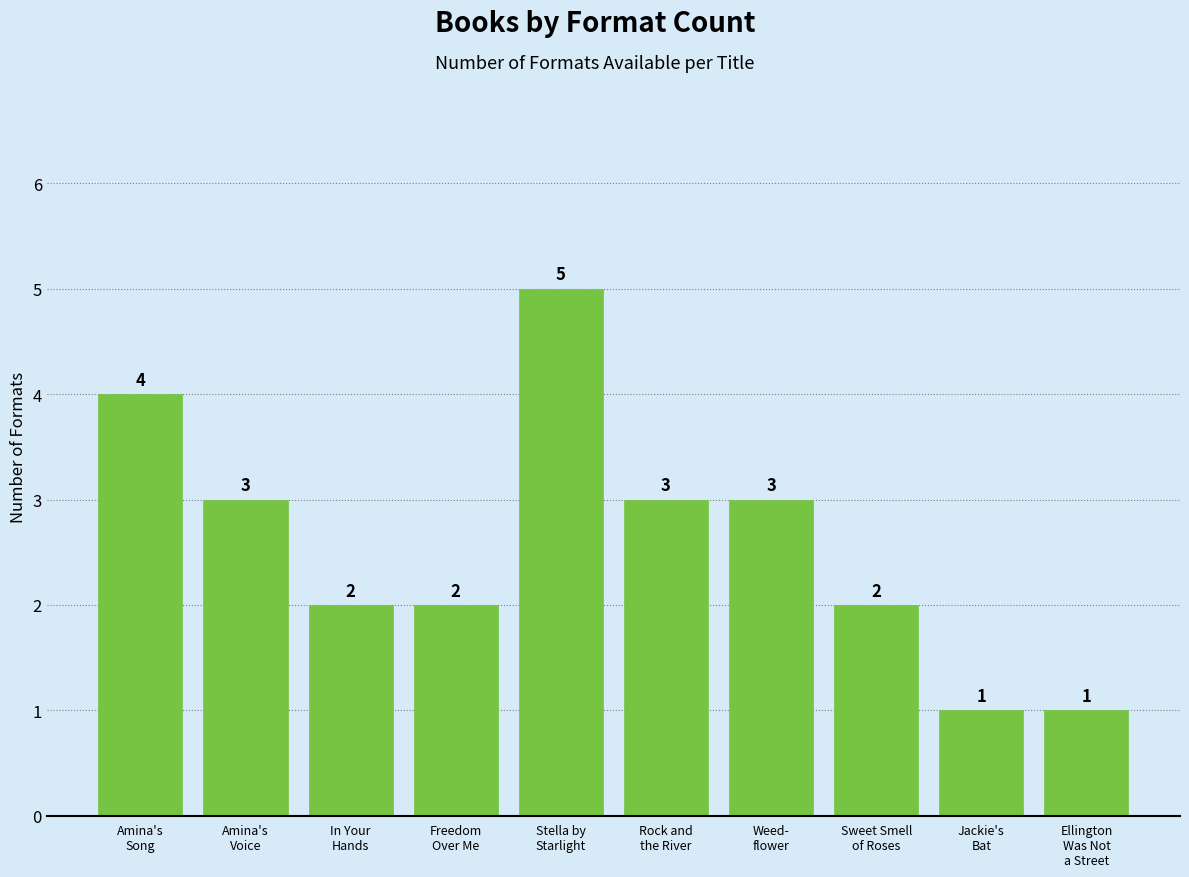

The value at Sweet Smell
of Roses is 1. True or false?

False